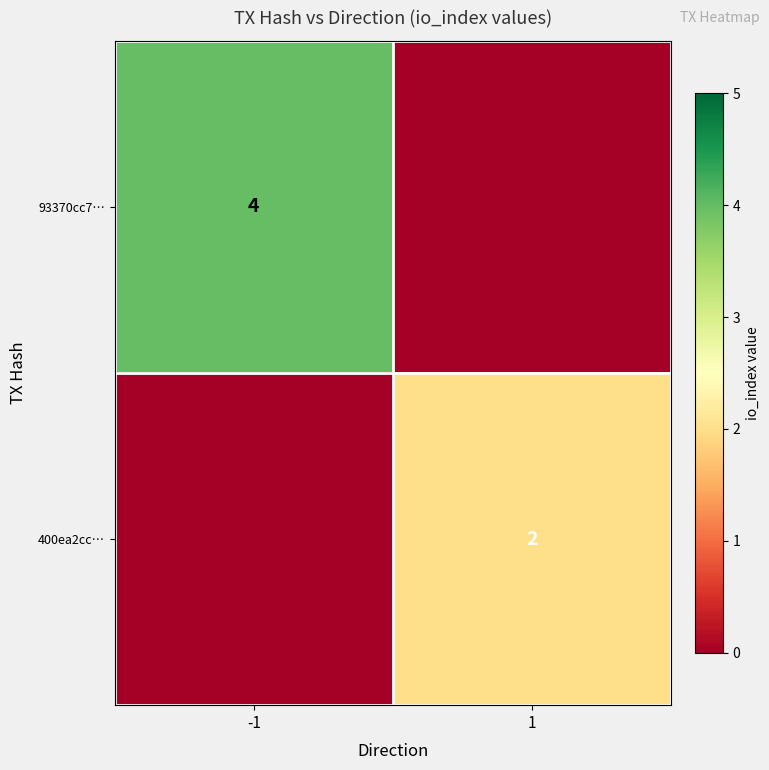

Is it true that 93370cc7… equals 2 at -1?

False